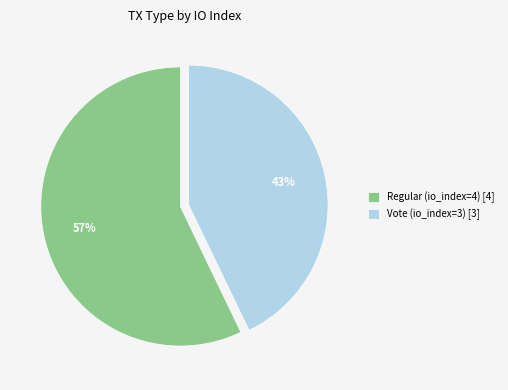

Do Vote (io_index=3) and Regular (io_index=4) together represent more than half of the pie?

Yes